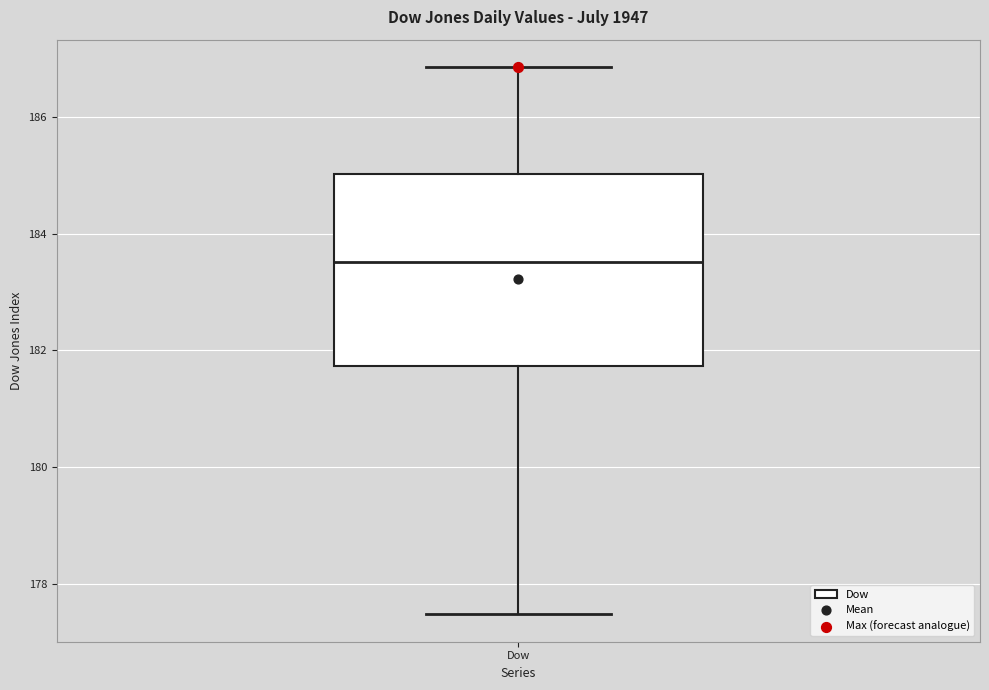

Read this box plot against the y-axis: the position of the median line, the range covered by the box, and the ends of both whiskers. The values are not printed on the chart, so give them approximately, as read against the axis.

median 183.6, box 181.8 to 185.0, whiskers 177.4 to 186.8